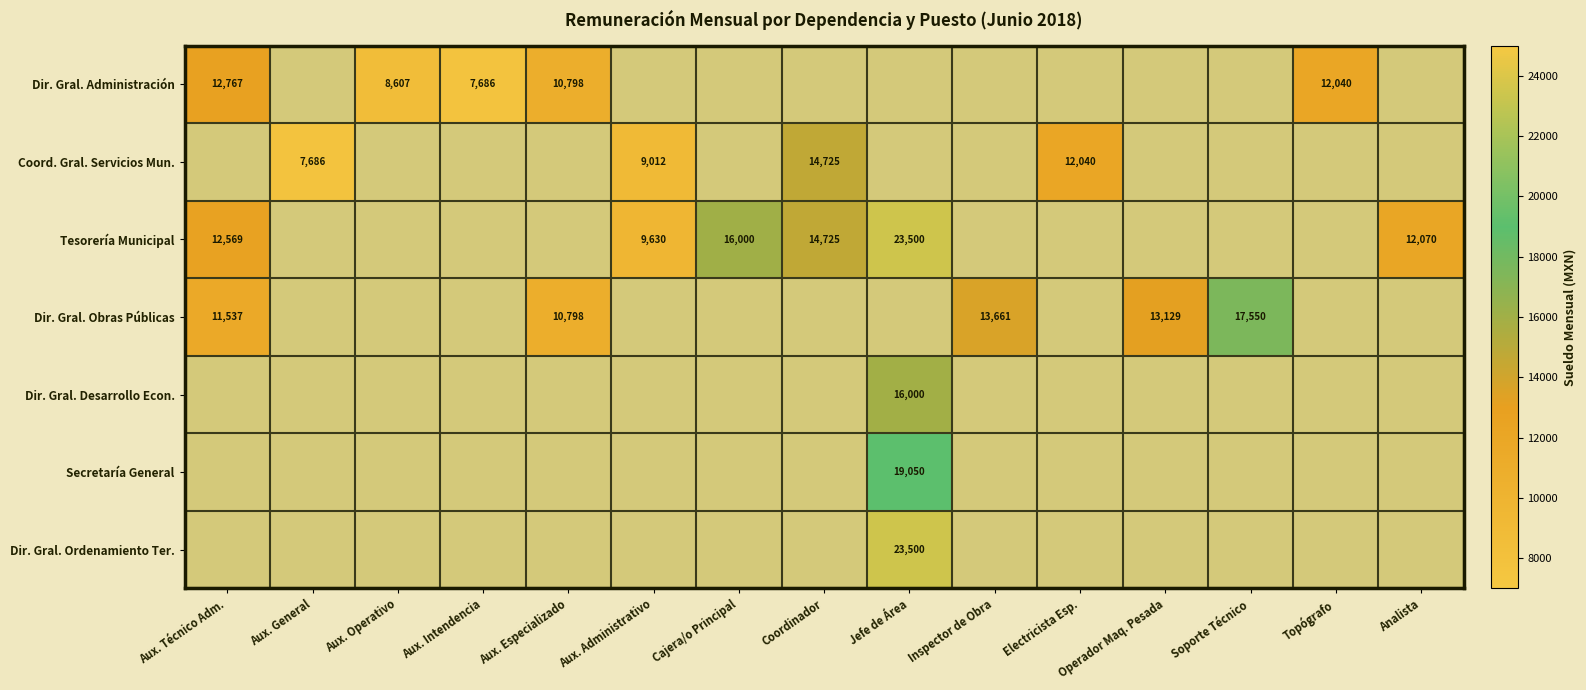

What is the sum of the Dir. Gral. Administración values at Topógrafo and Aux. Especializado?

22838.0